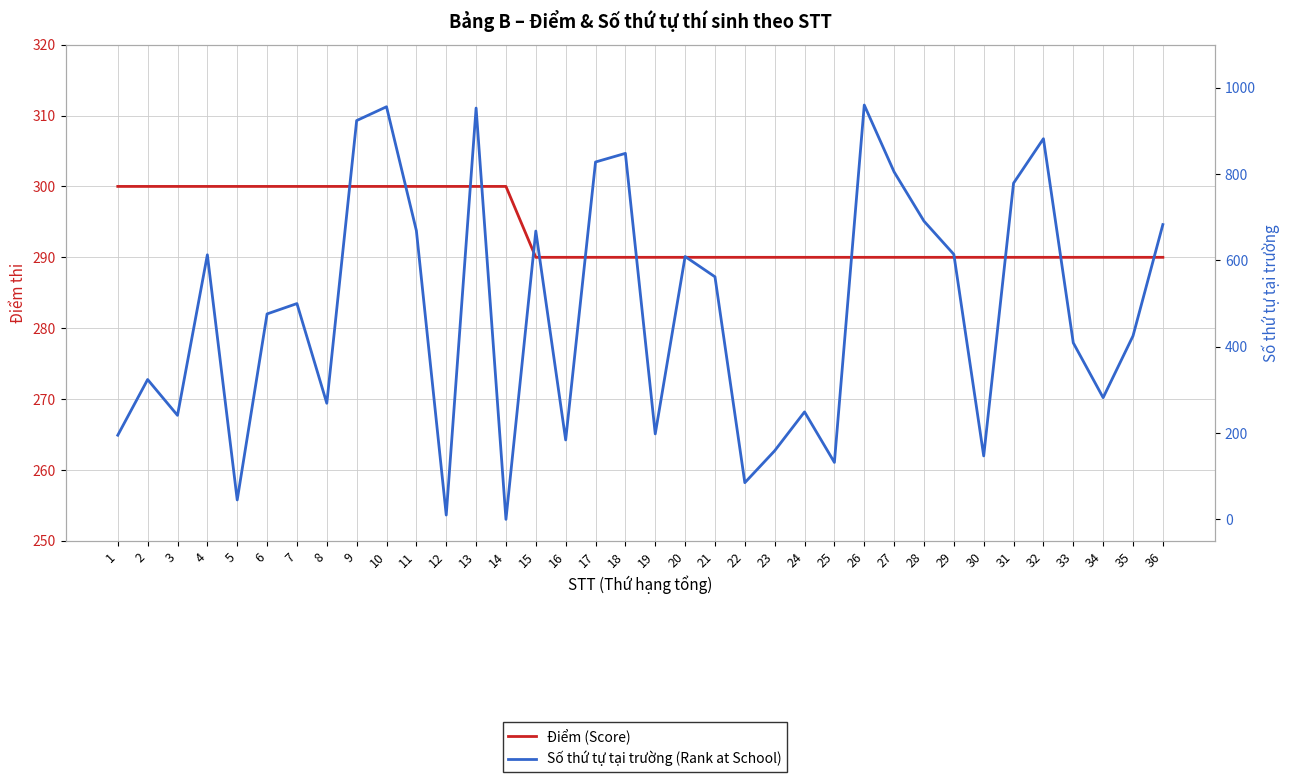

What is the value of the Số thứ tự tại trường (Rank at School) point at the 6th from the left?

476